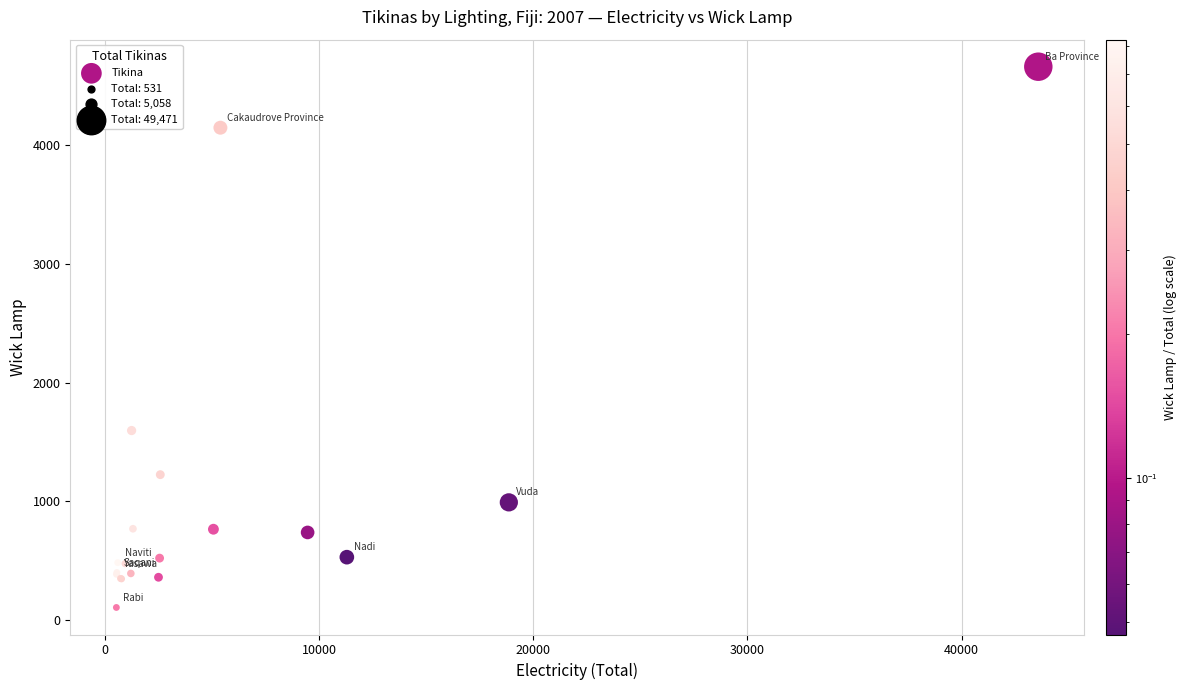

What Y value in the scatter plot is closest to 2382?

1596